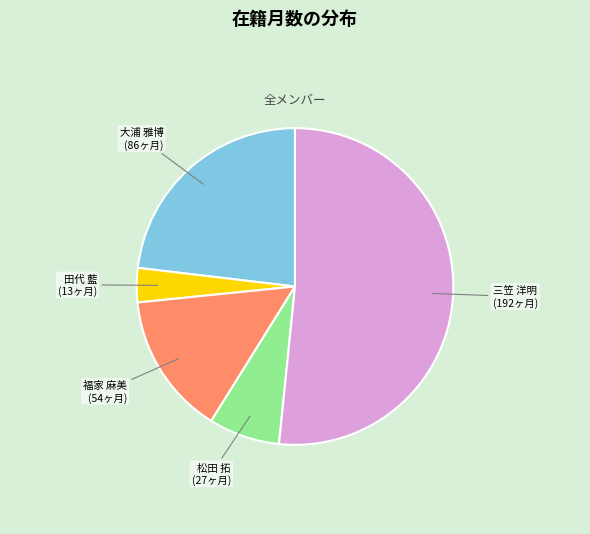

Is there any slice that represents more than half of the pie?

Yes